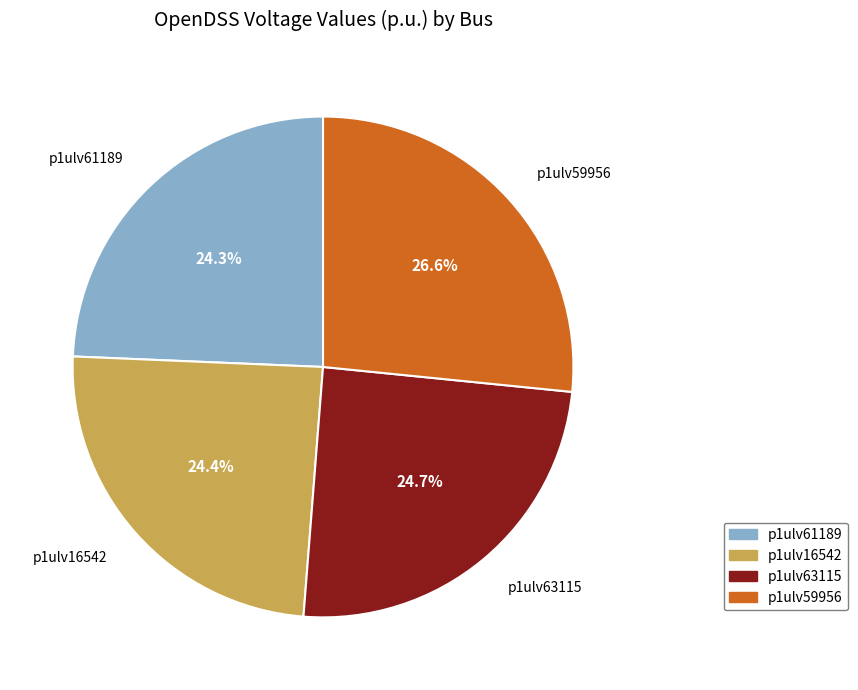

Which category has the biggest portion of the pie?

p1ulv59956